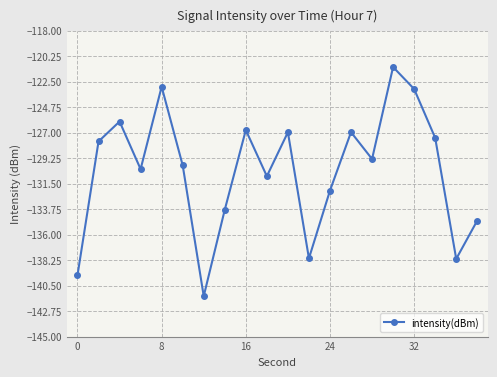

What is the value of the 3rd point from the left?

-126.0